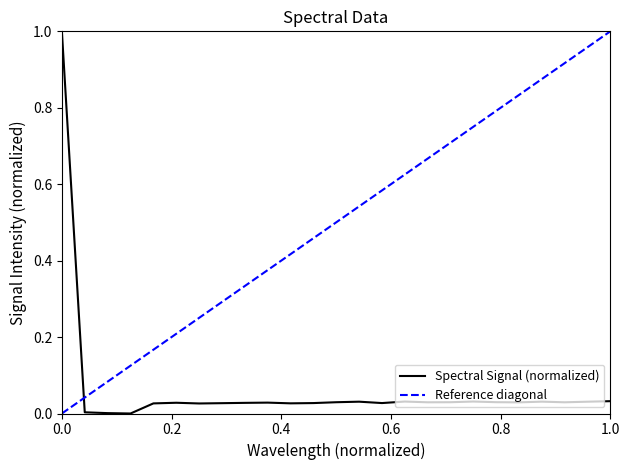

What is the highest value of the Spectral Signal (normalized) series?

1.0